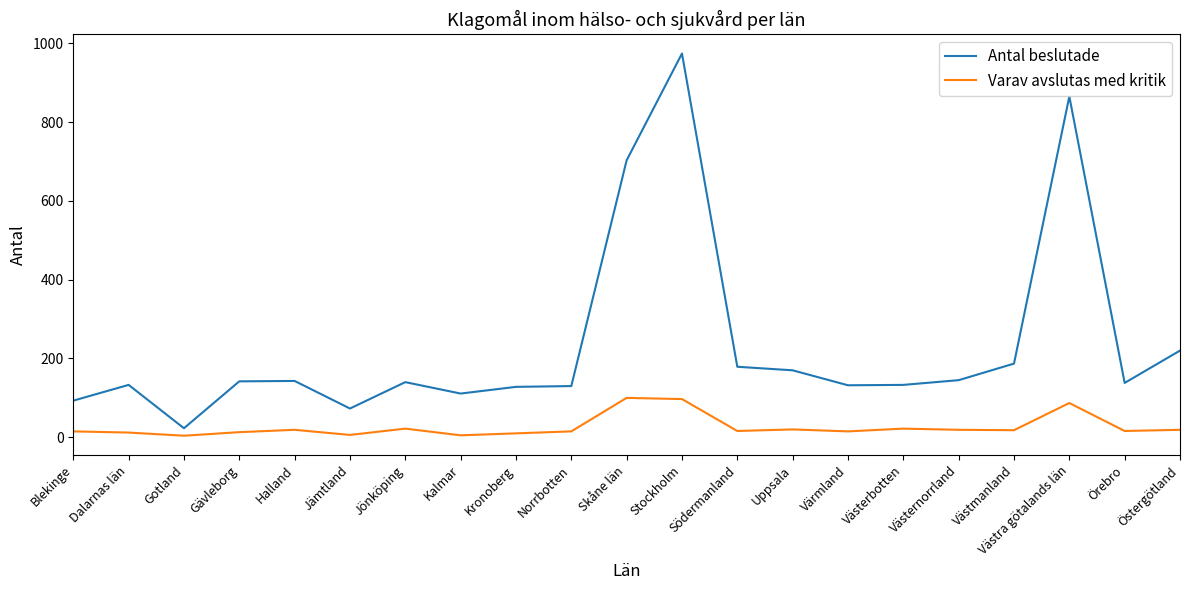

Where is Antal beslutade nearest to the value 498?

Skåne län